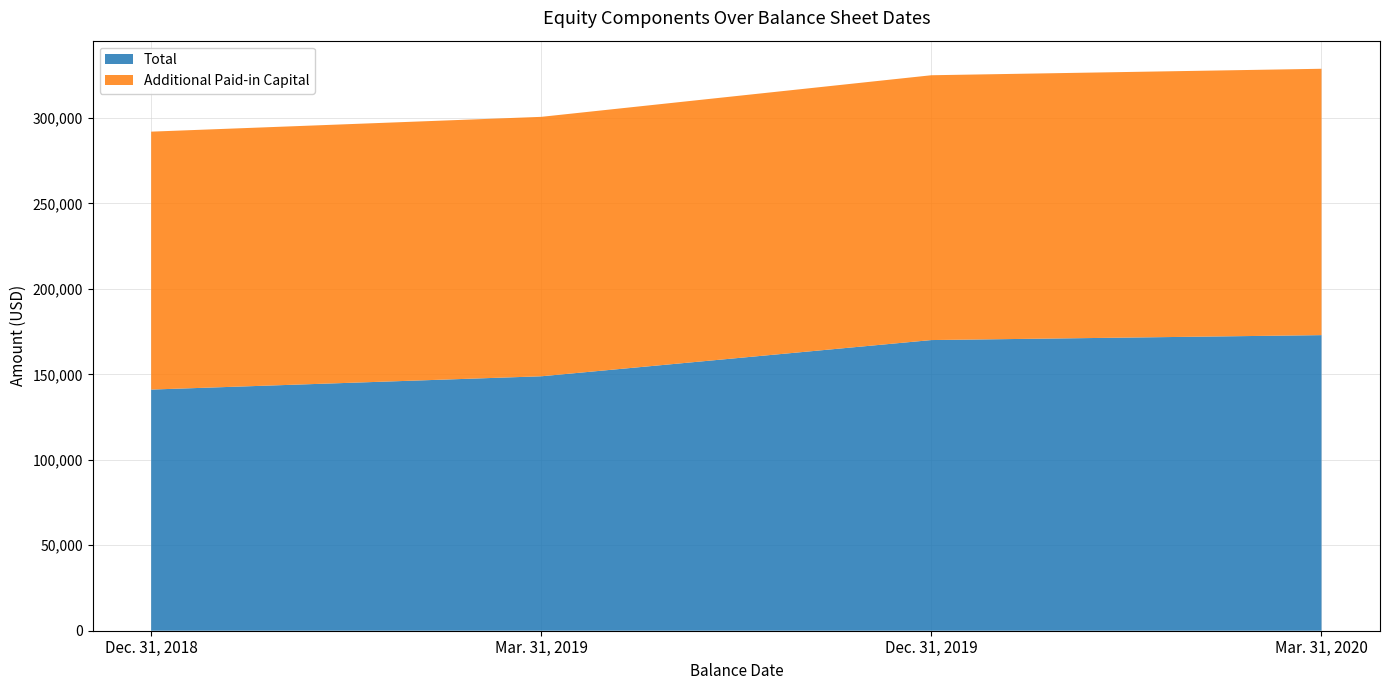

Reading right to left, what are all the values shown in this chart?

Total: 172968	170083	148886	141109
Additional Paid-in Capital: 155863	154957	151813	150926